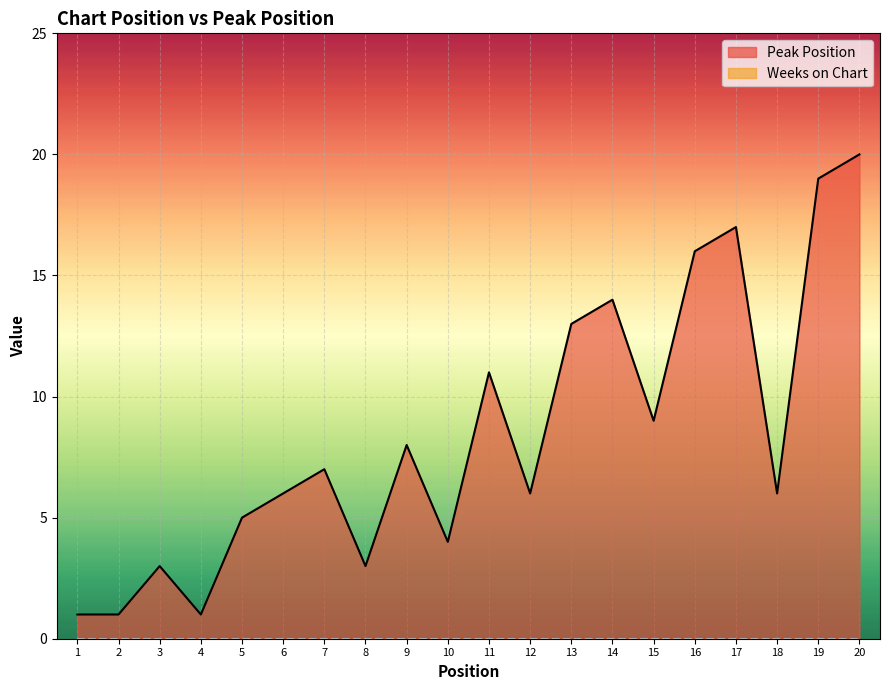

What is the difference between the second highest and minimum values?

18